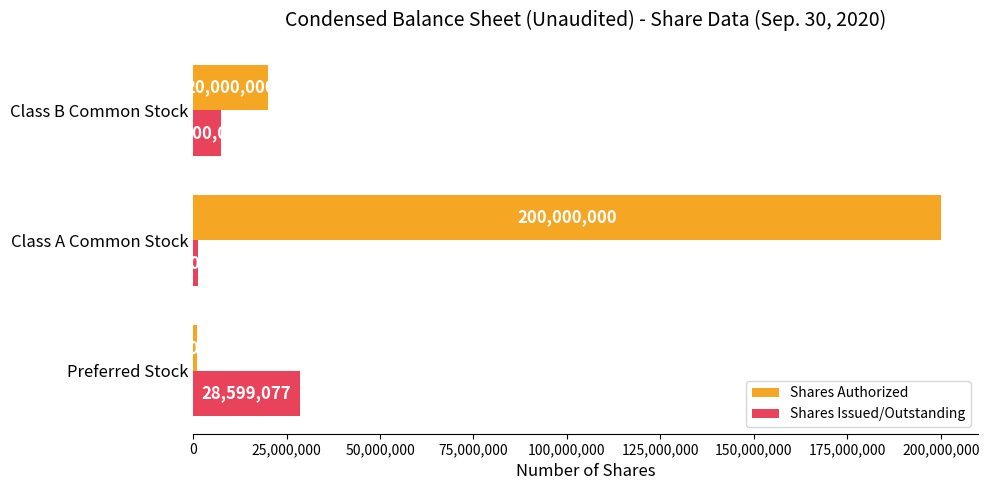

List the series in order of their overall mean, lowest first.

Shares Issued/Outstanding, Shares Authorized